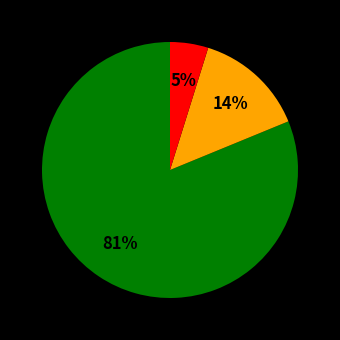

Do red_group and orange_group together represent more than half of the pie?

No